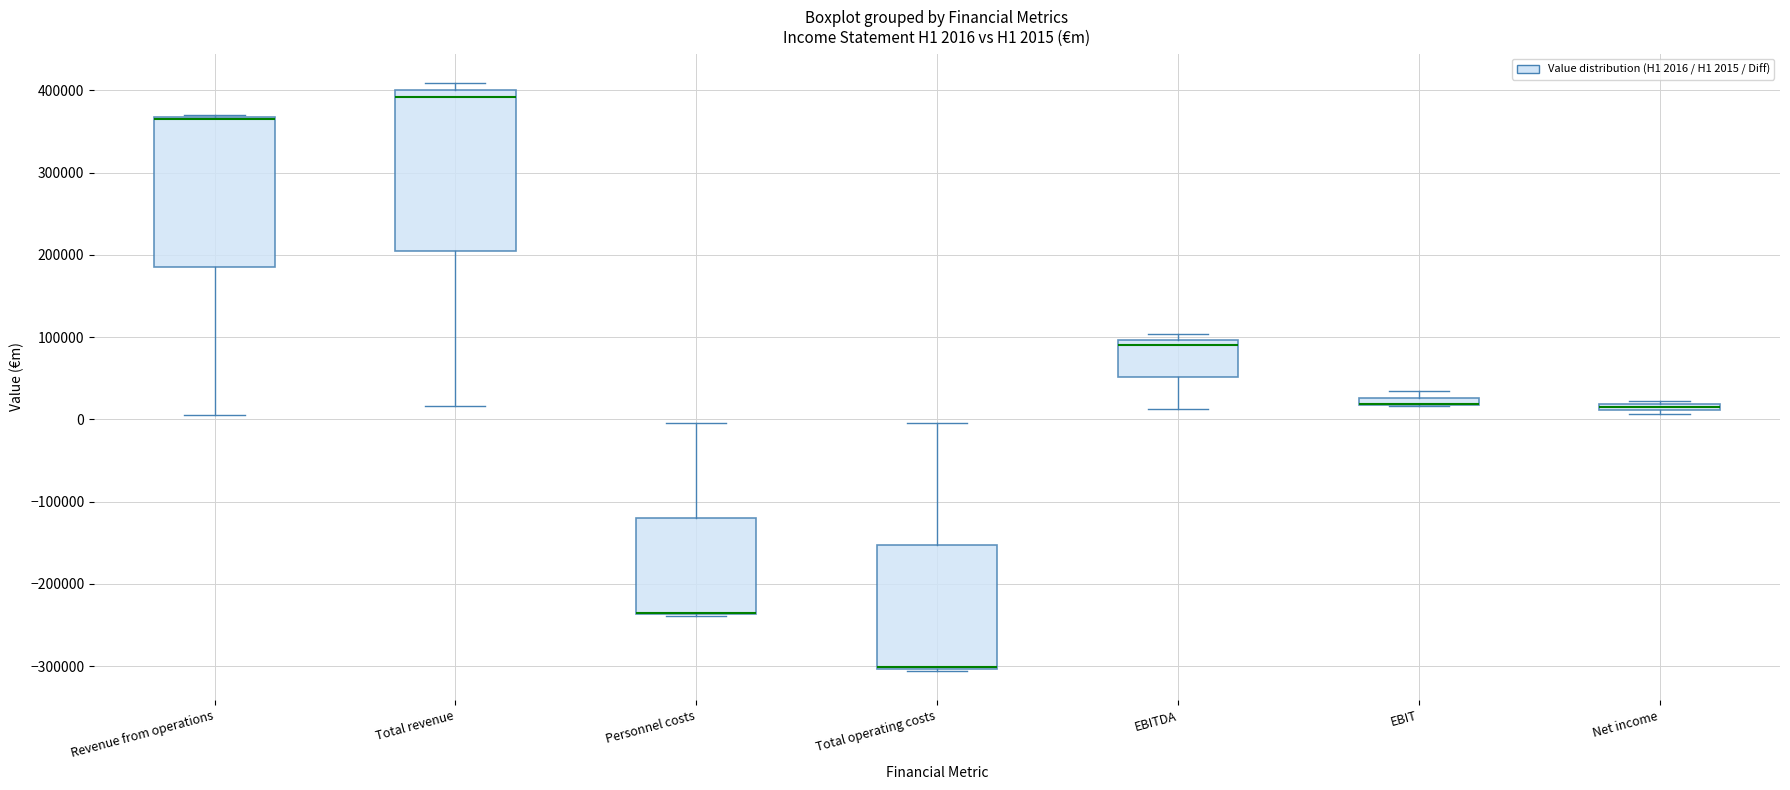

Comparing the boxes themselves (not the whiskers), which one is the tallest?

Total revenue